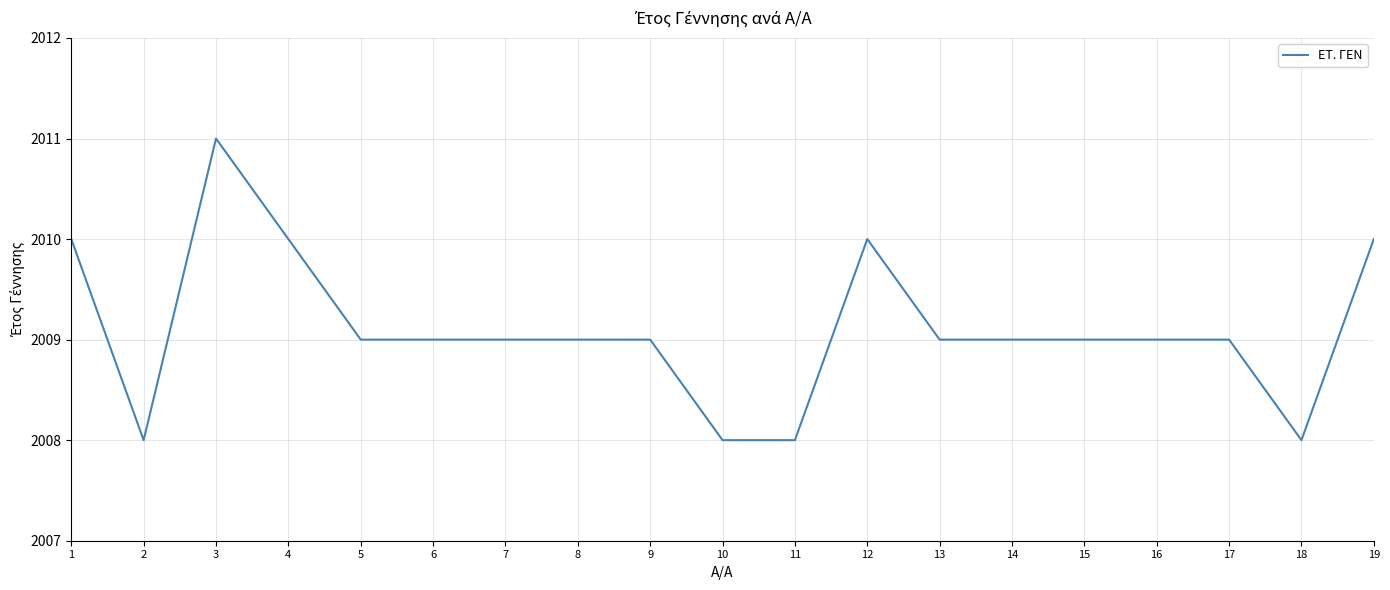

What is the sum of the values at 5 and 12?

4019